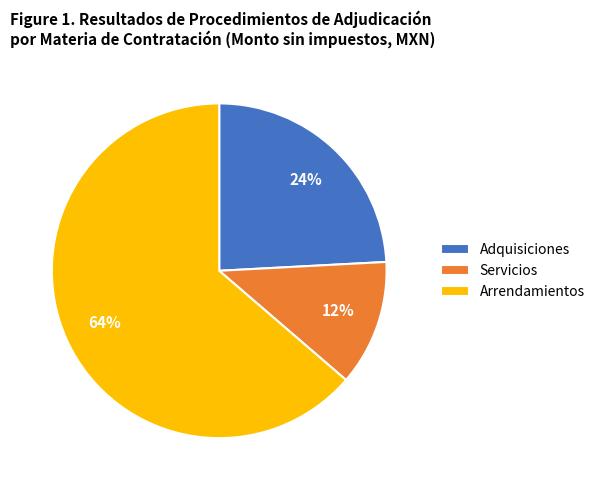

To the nearest percent, what is the difference between the Servicios and Arrendamientos slice percentages?

52%